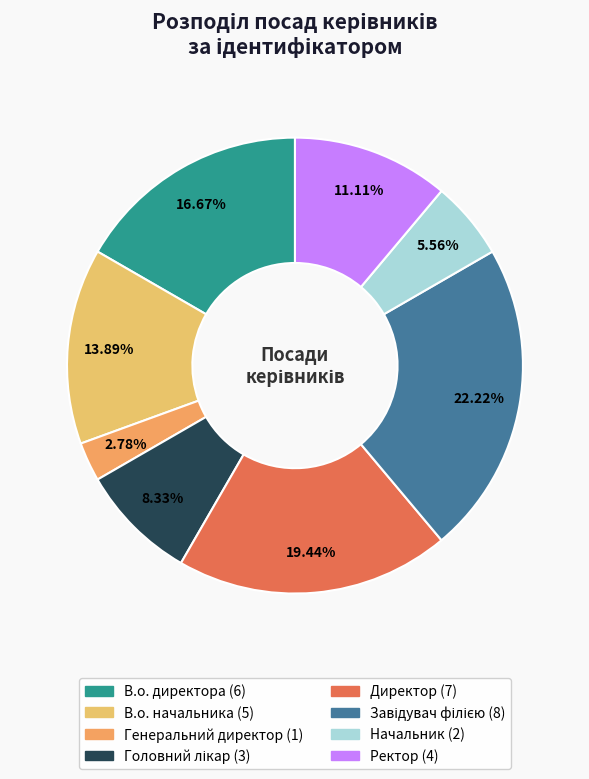

How much of the chart is everything except Генеральний директор?

97.2%